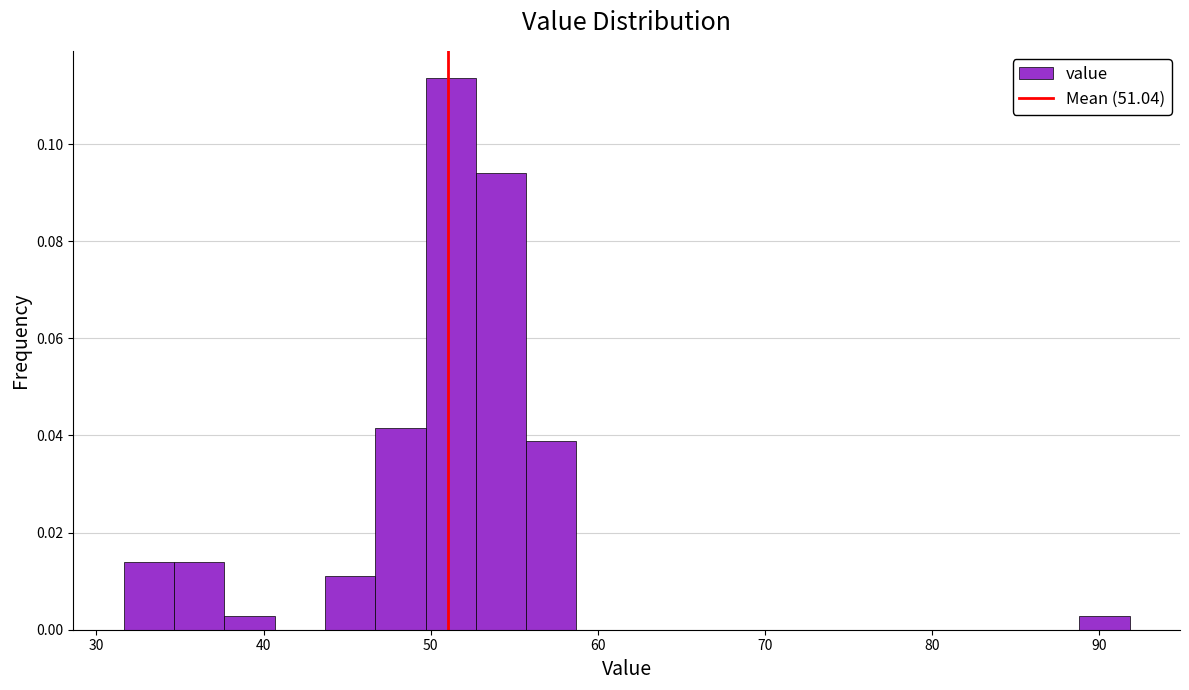

Read against the x-axis, roughly where is the centre of the tallest bar?

51